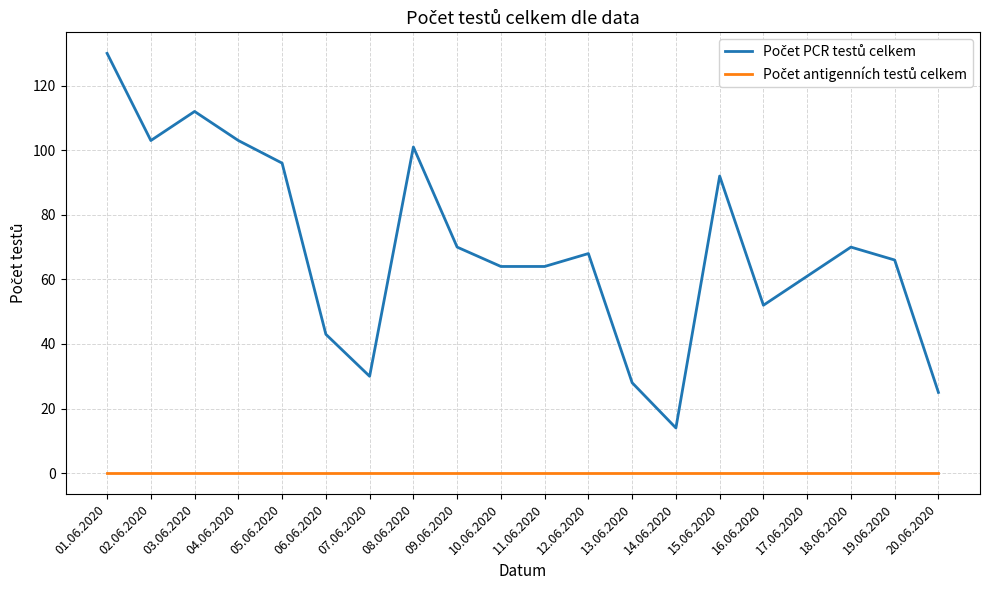

At which category is the sum across all series the highest?

01.06.2020